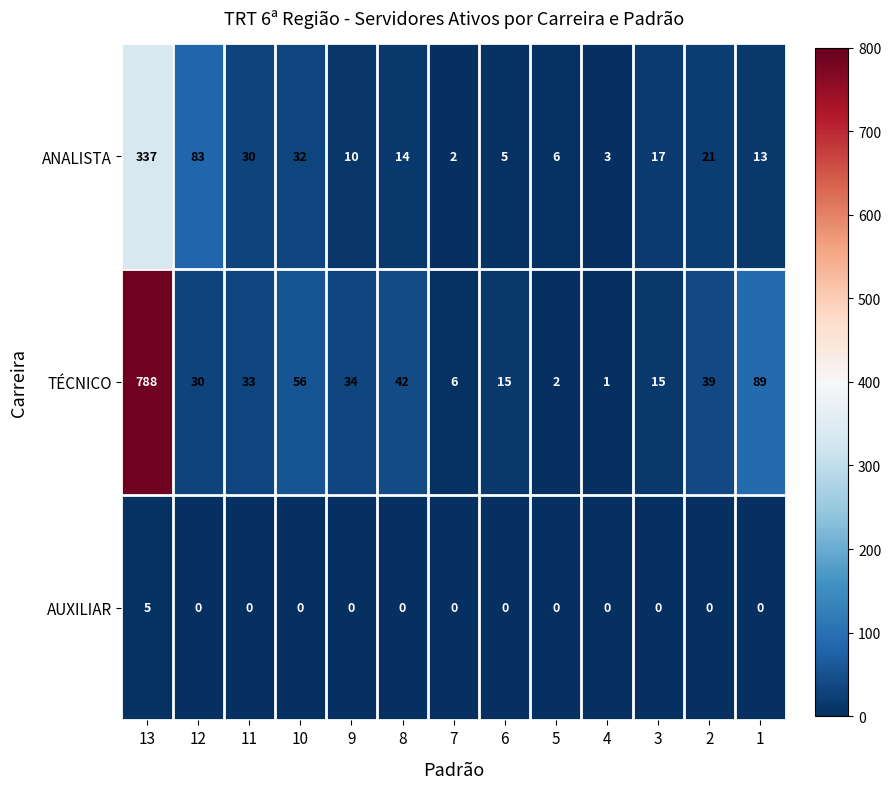

The value of TÉCNICO at 10 is 88. True or false?

False